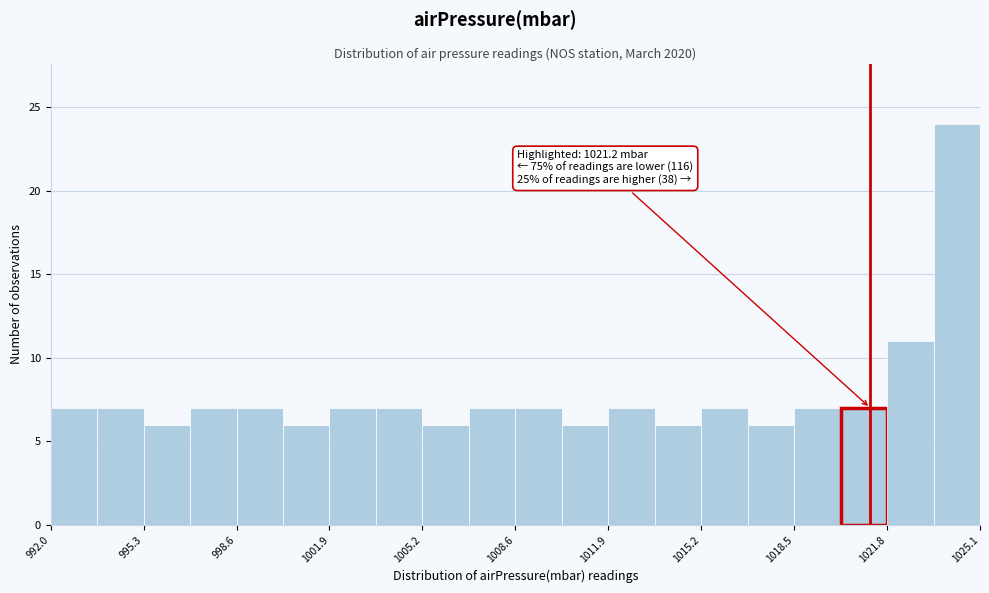

Around what value on the x-axis is the tallest bar? Give the approximate position of its centre, as read against the axis.

1024.5